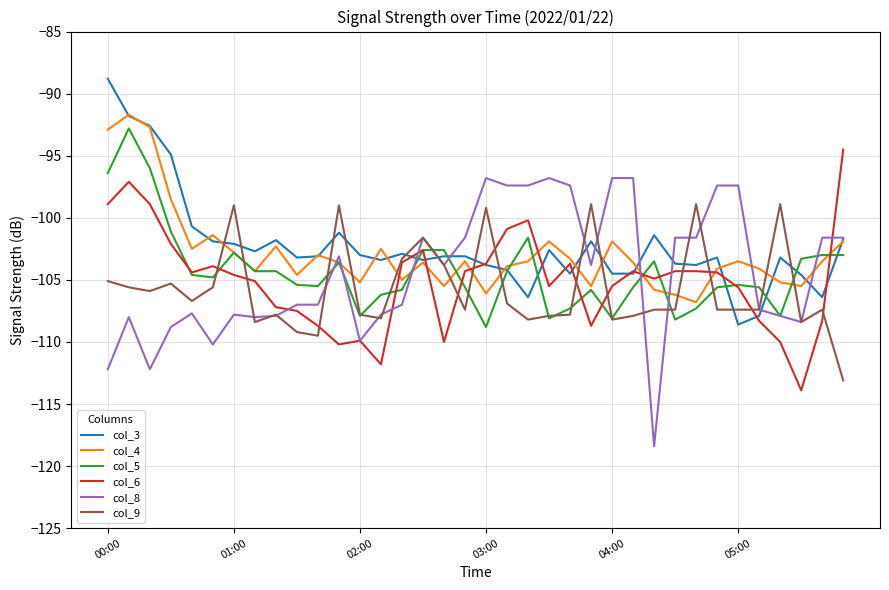

Which series has the widest spread of values?

col_8